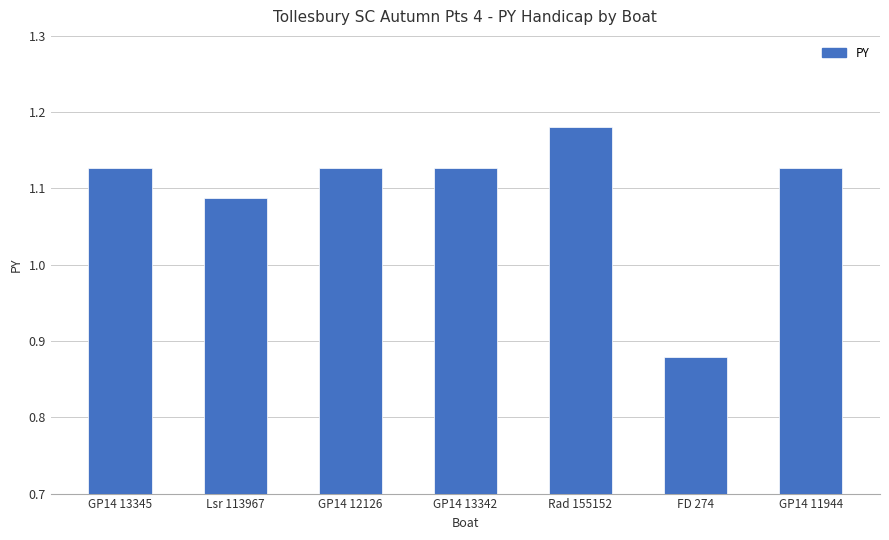

Which label corresponds to the smallest value in the chart?

FD 274